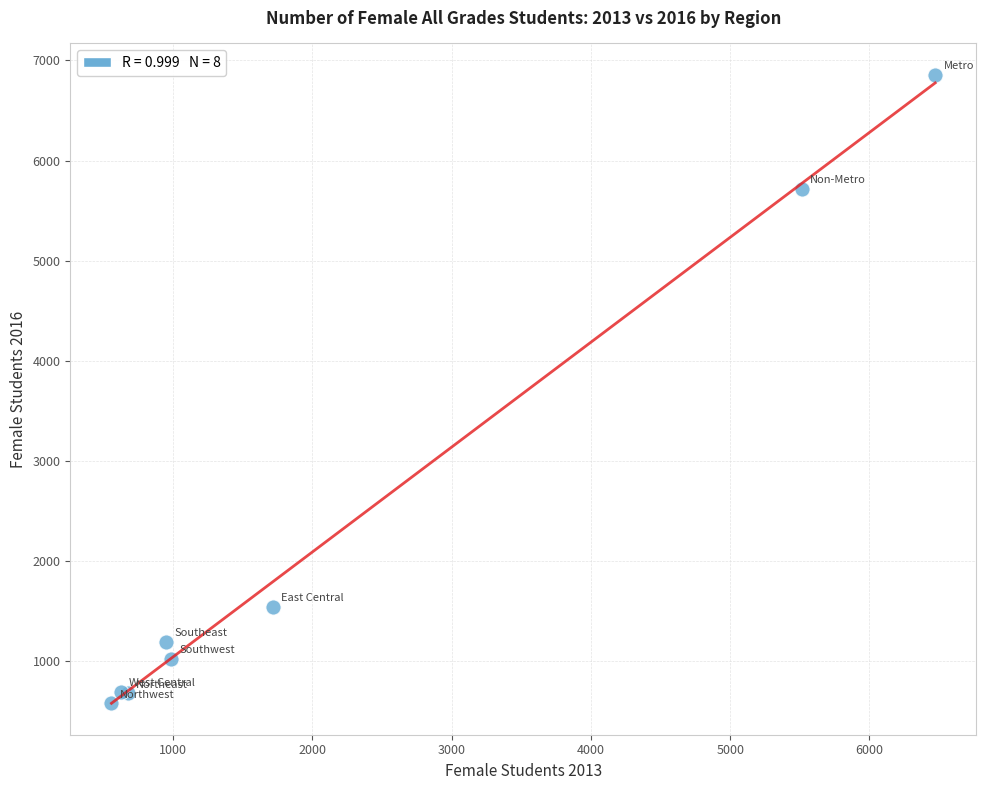

What Y value in the scatter plot is closest to 3719?

5720